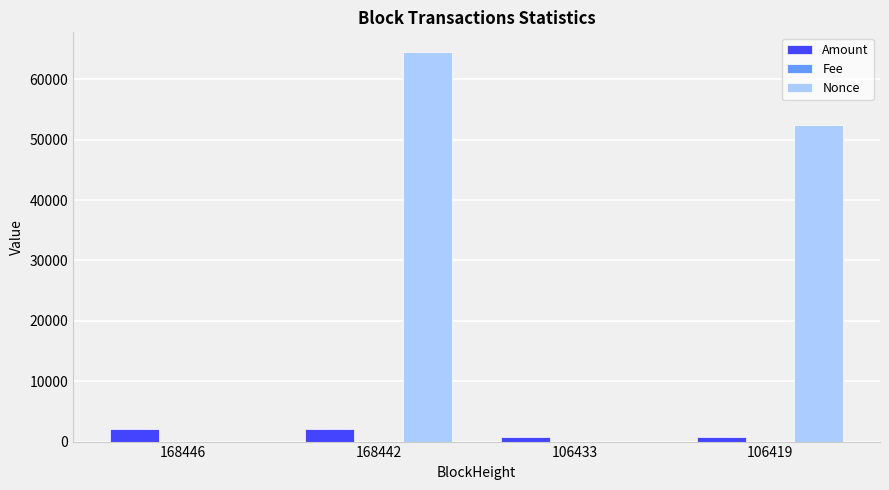

The Nonce series shows 64568.0 at 168442. True or false?

True